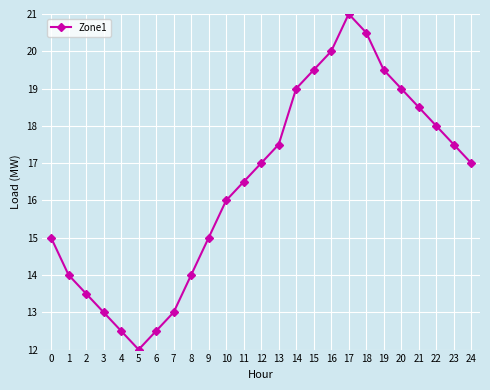

Between 4 and 18, which is larger?

18